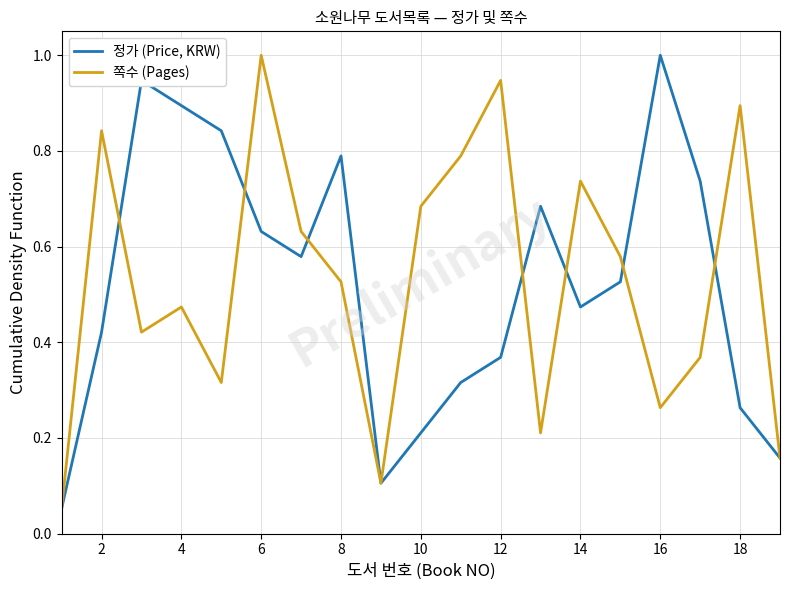

What is the greatest value displayed?

1.0